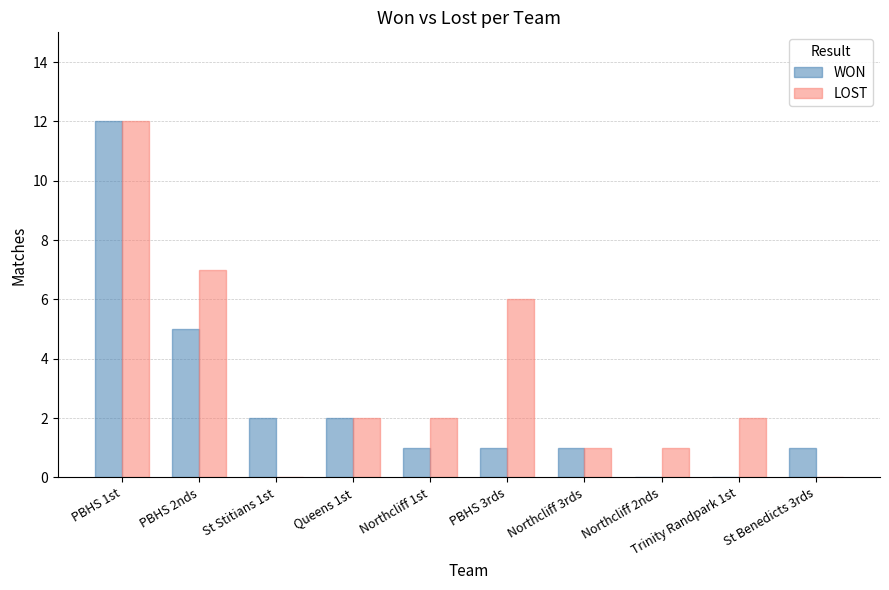

Count the number of data series in this chart.

2